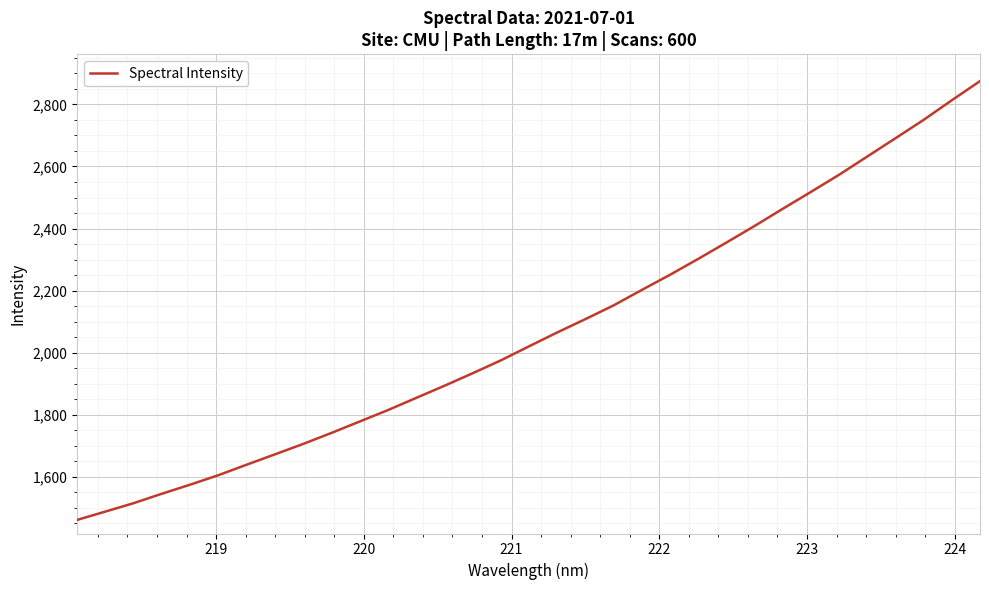

True or false: the data has more than 2 interior local peaks.

False